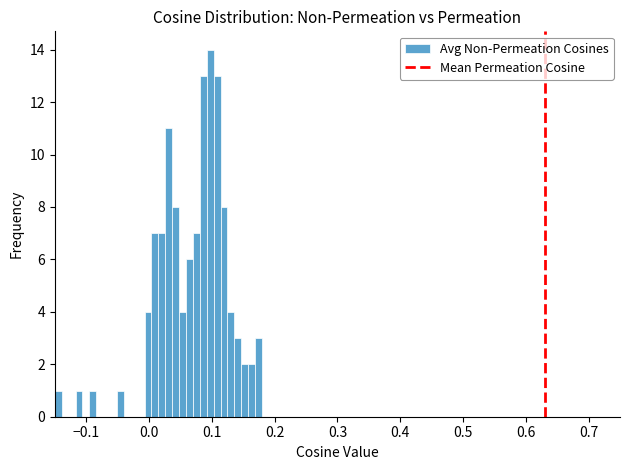

Read against the x-axis, roughly where is the centre of the tallest bar?

0.10